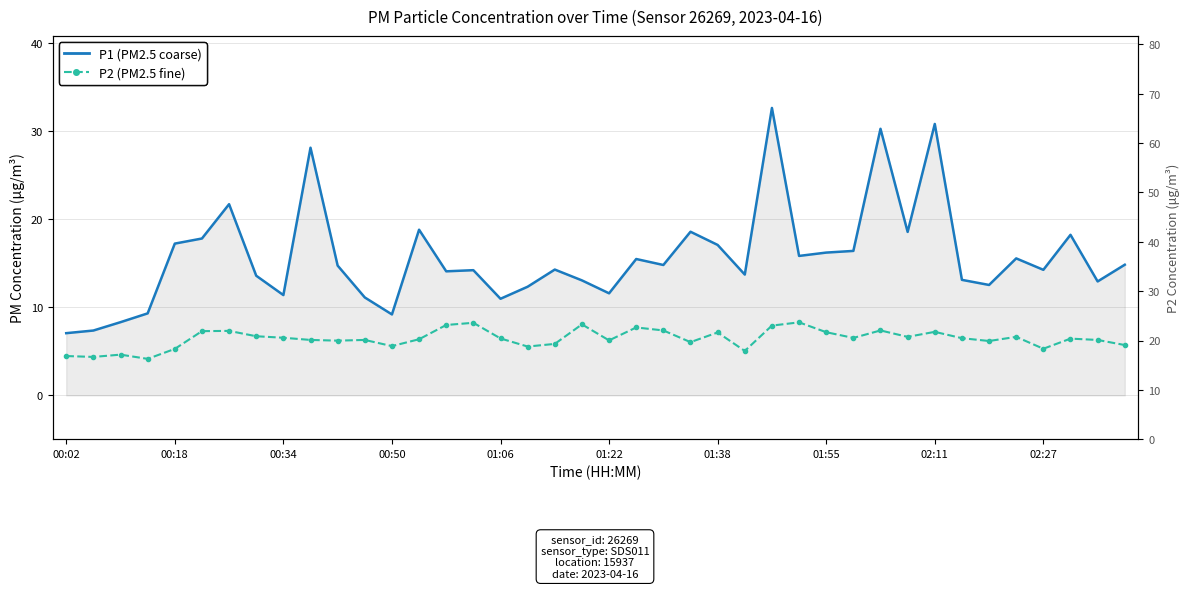

What are all the series names shown in the legend?

P1 (PM2.5 coarse), P2 (PM2.5 fine)